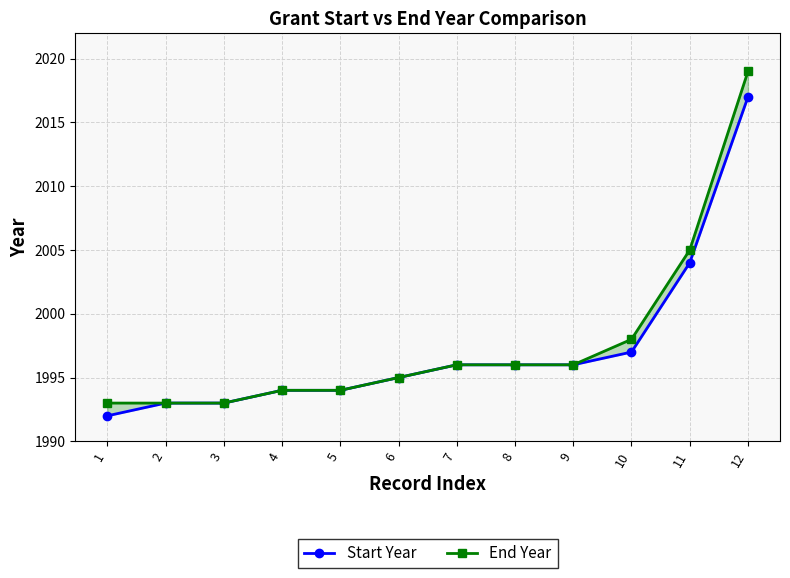

True or false: End Year and Start Year cross at least once.

False